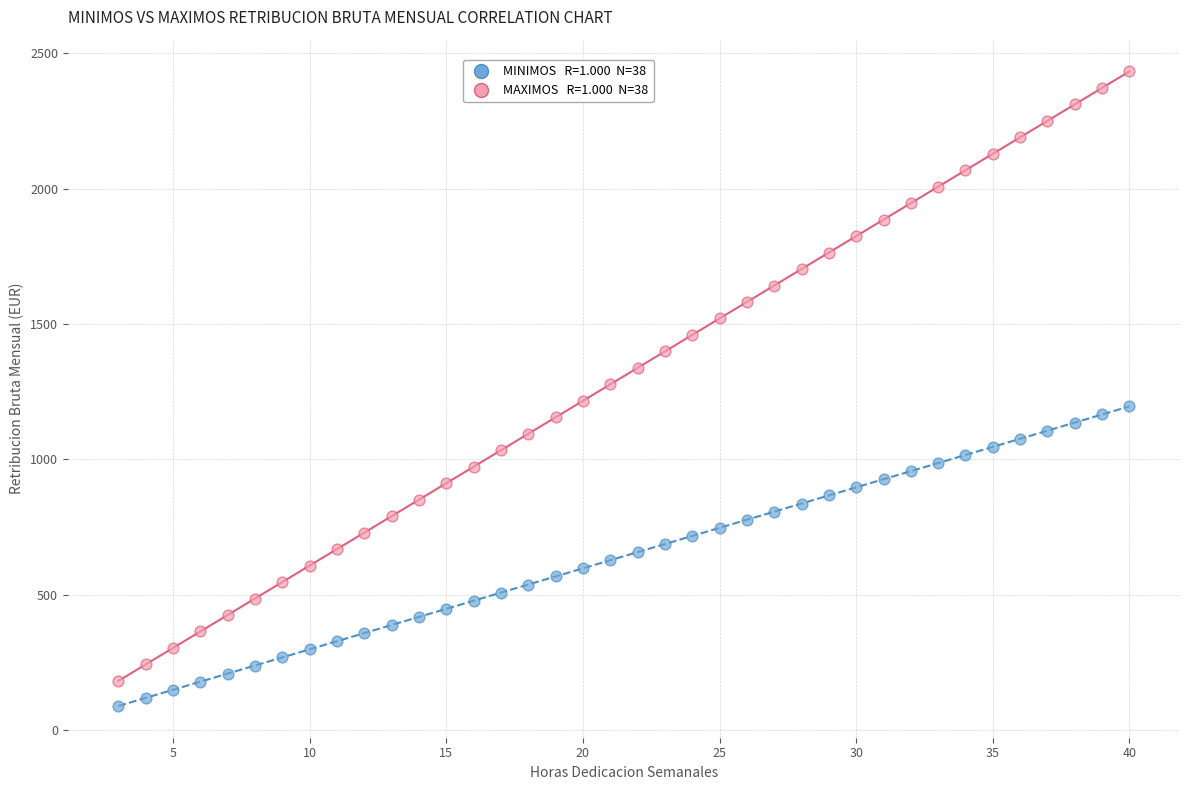

Across all data points, what is the range of X values (max minus min)?

37.0